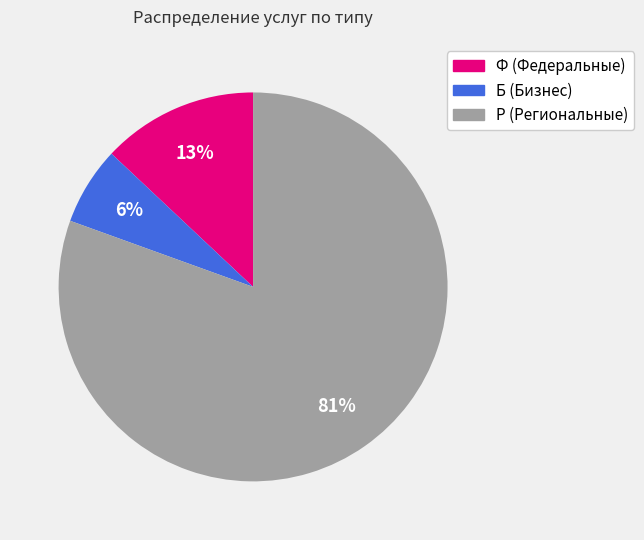

Count the number of slices in the pie.

3